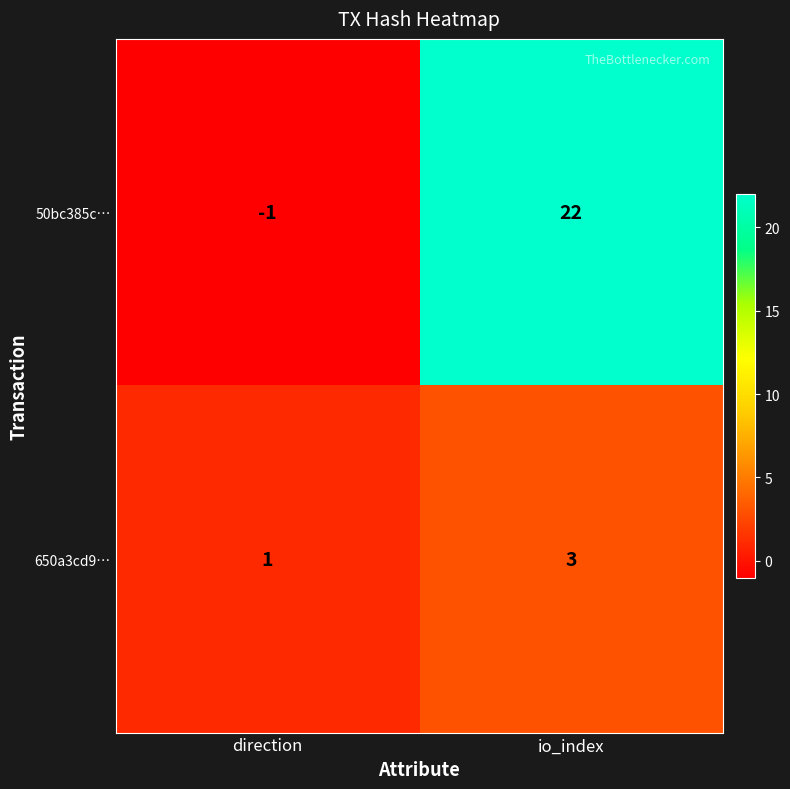

At how many categories does at least one series exceed 13?

1